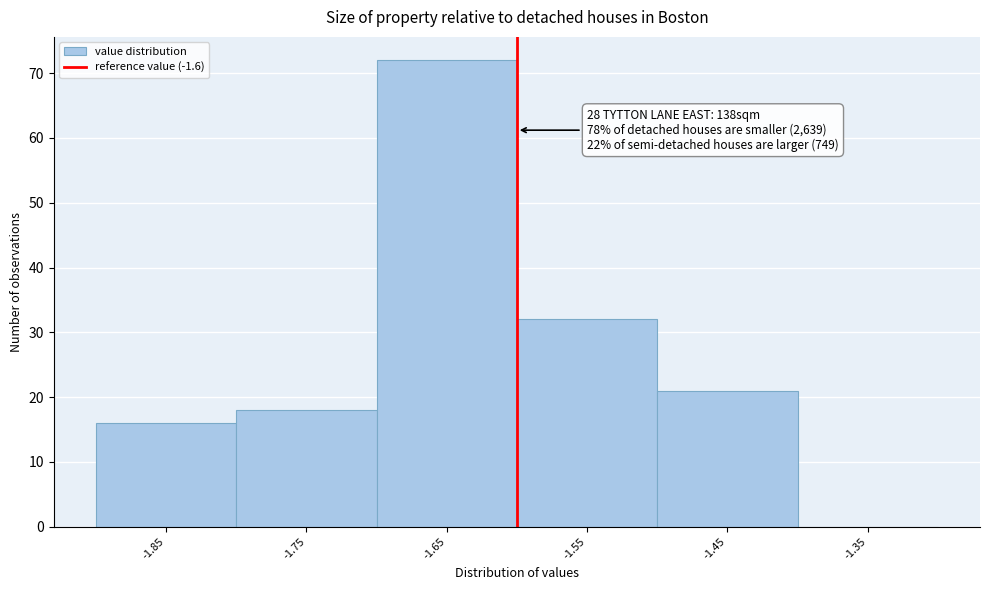

Over which range of the x-axis is the bar tallest?

-1.7 to -1.6